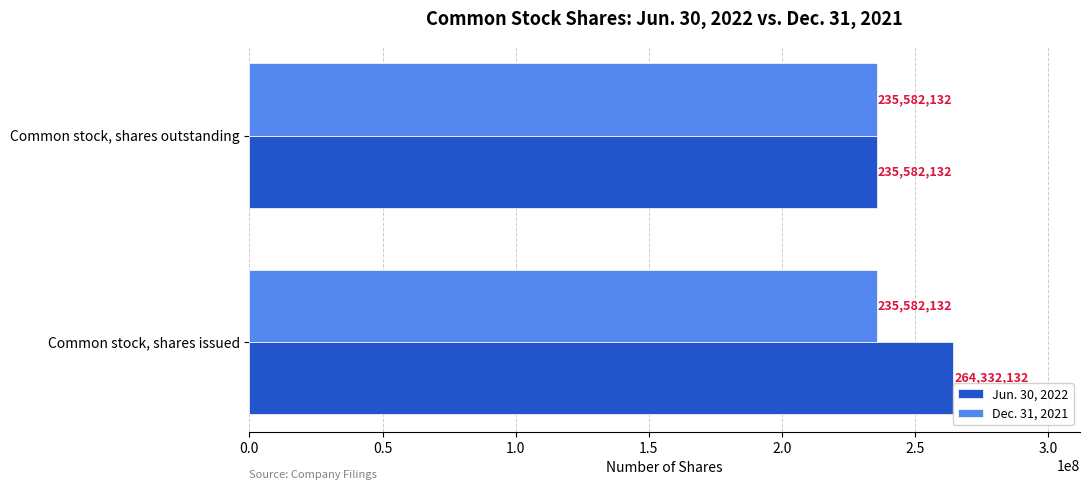

The Jun. 30, 2022 series shows 235582132 at Common stock, shares outstanding. True or false?

True